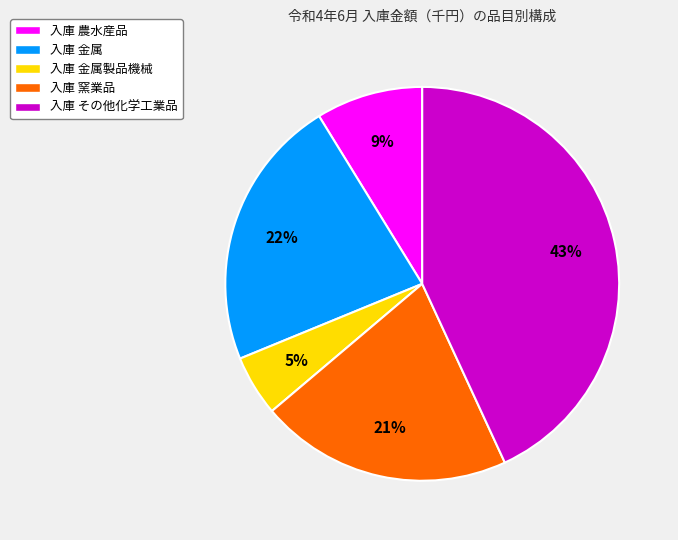

Which category has the smallest portion of the pie?

入庫 金属製品機械